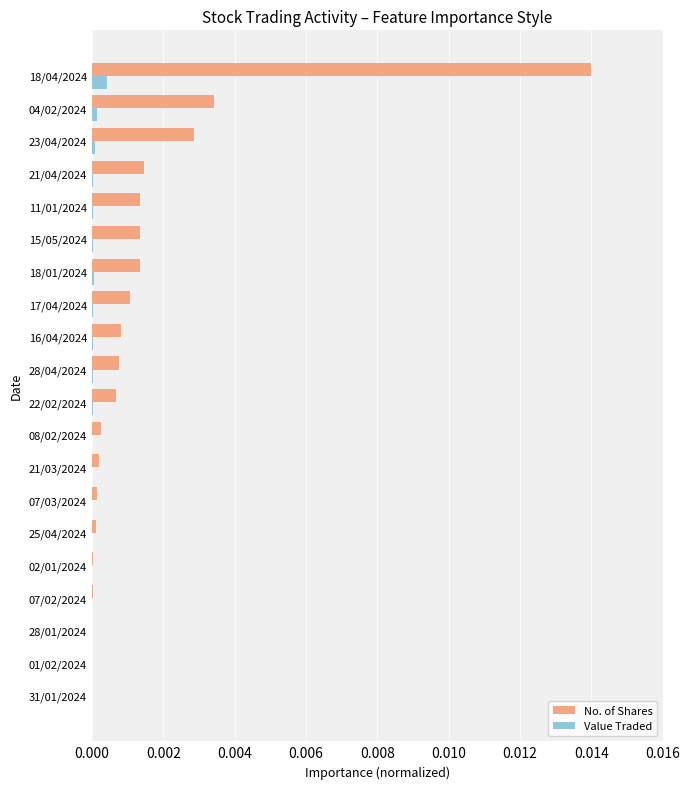

At which category is the sum across all series the highest?

18/04/2024